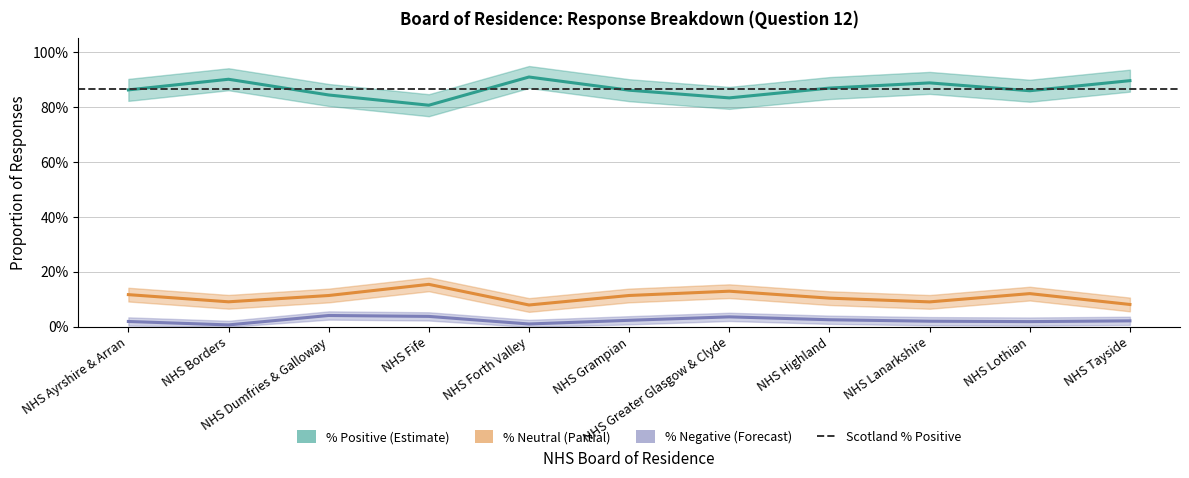

What position from the left is NHS Lothian?

10